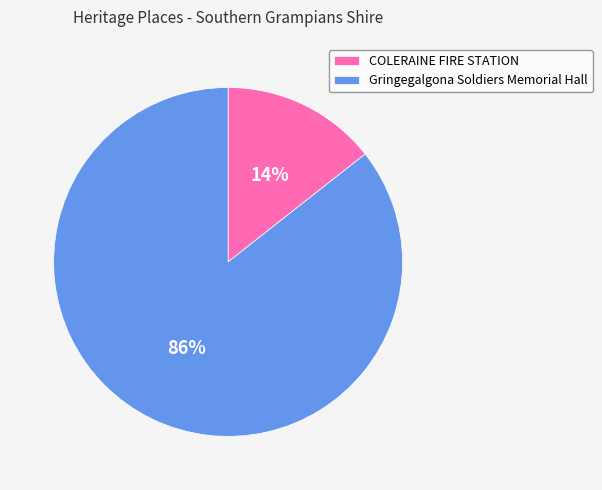

Is the sum of COLERAINE FIRE STATION and Gringegalgona Soldiers Memorial Hall greater than half?

Yes